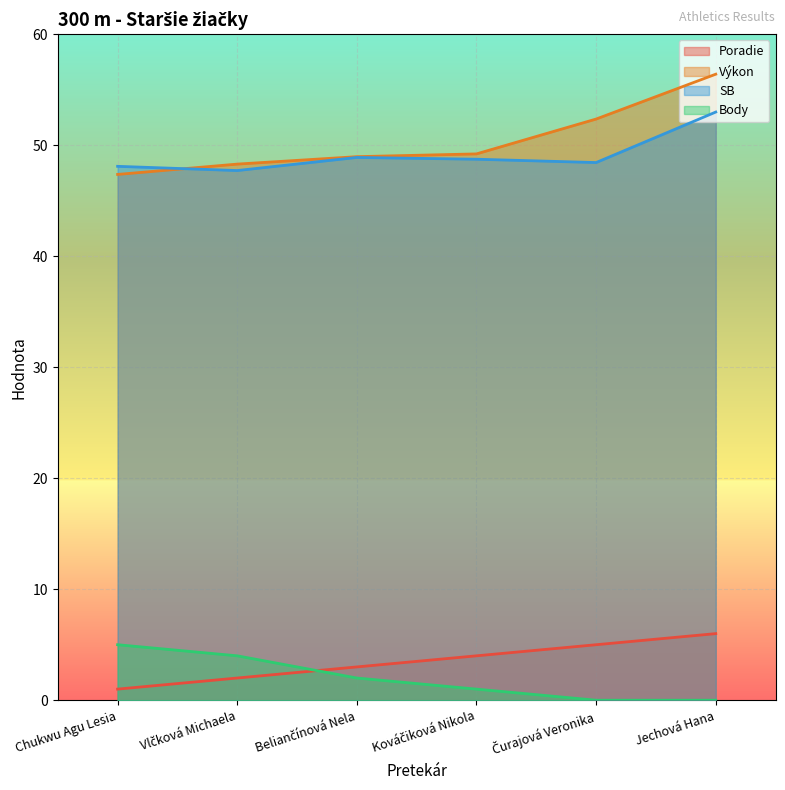

How many Body values are between 0 and 4?

5